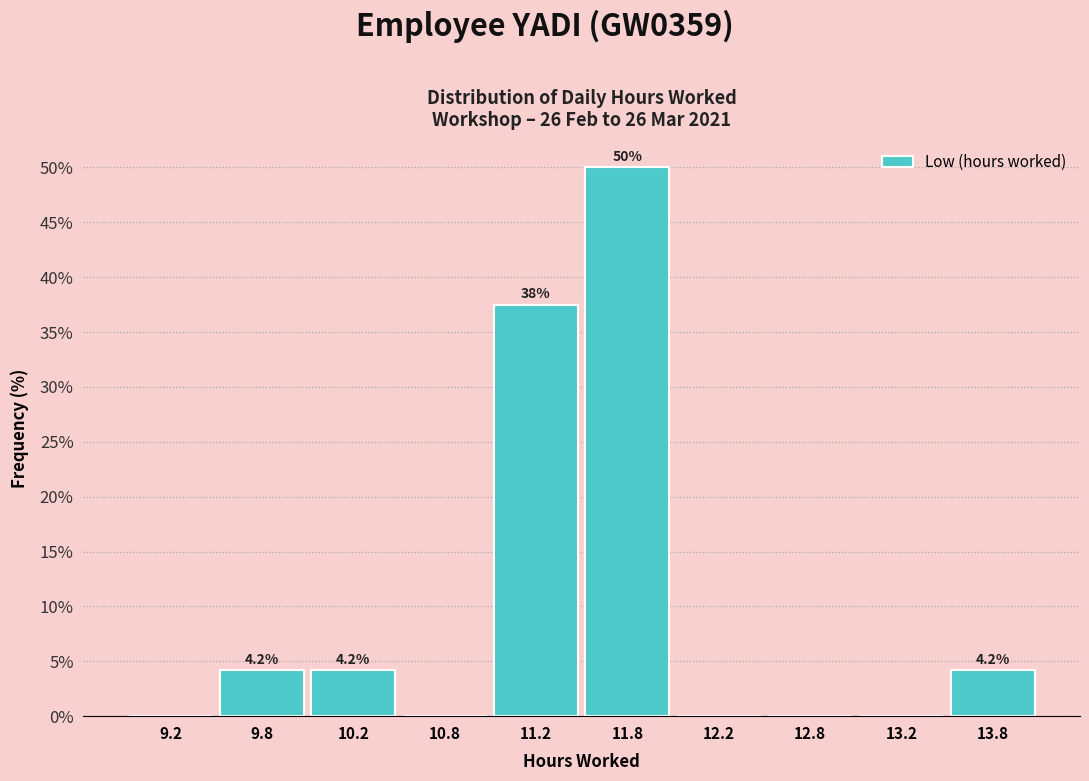

Over which range of the x-axis is the bar tallest?

11.5 to 12.0